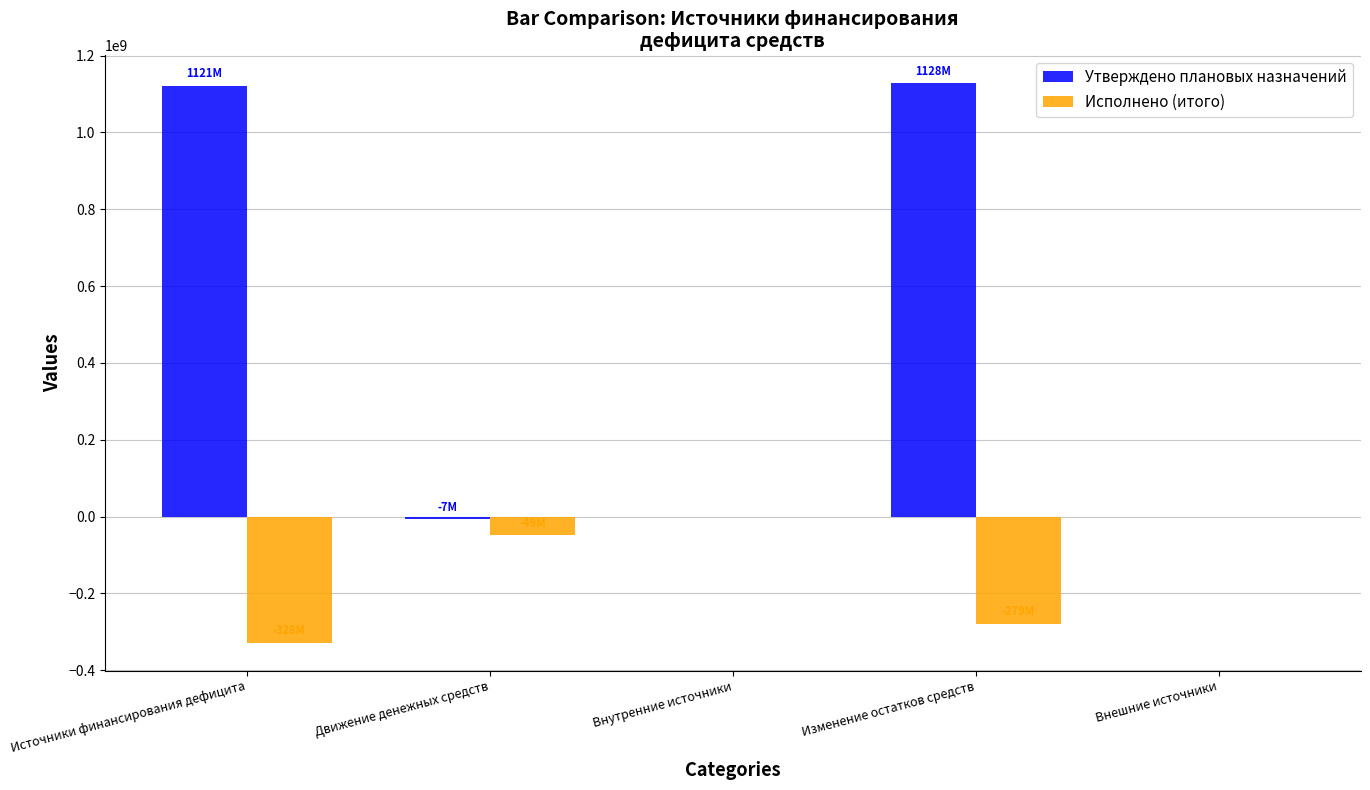

What is the total value across all series at Источники финансирования дефицита?

792895534.8